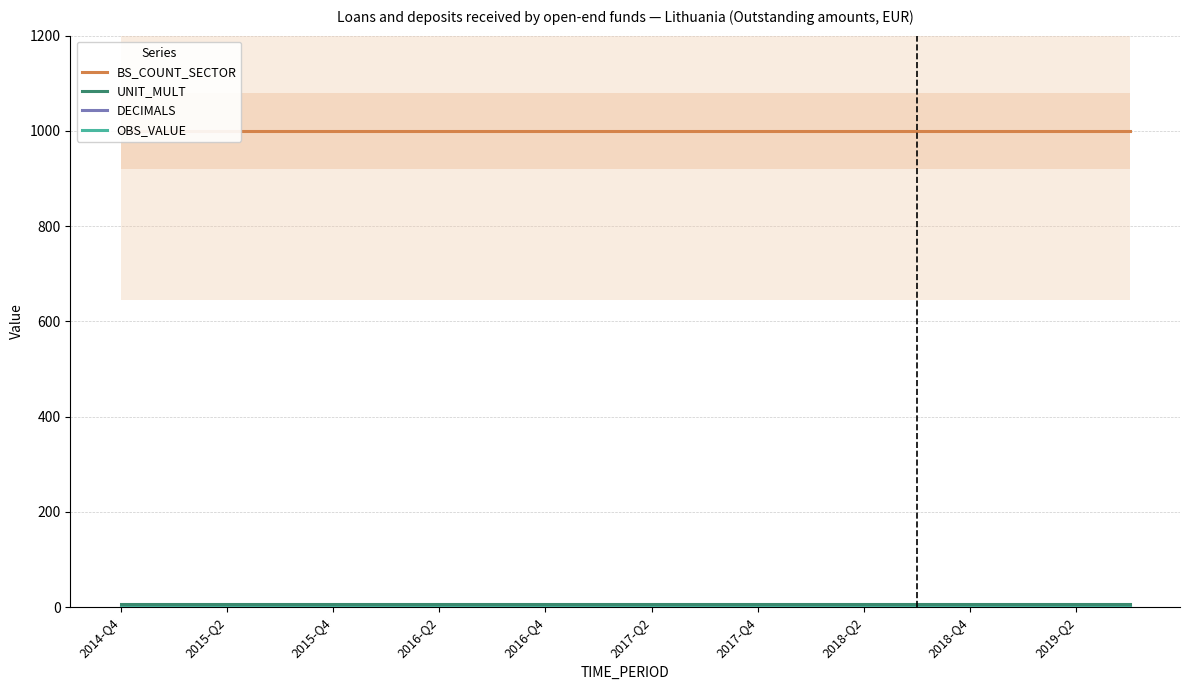

True or false: UNIT_MULT and BS_COUNT_SECTOR intersect in this chart.

False